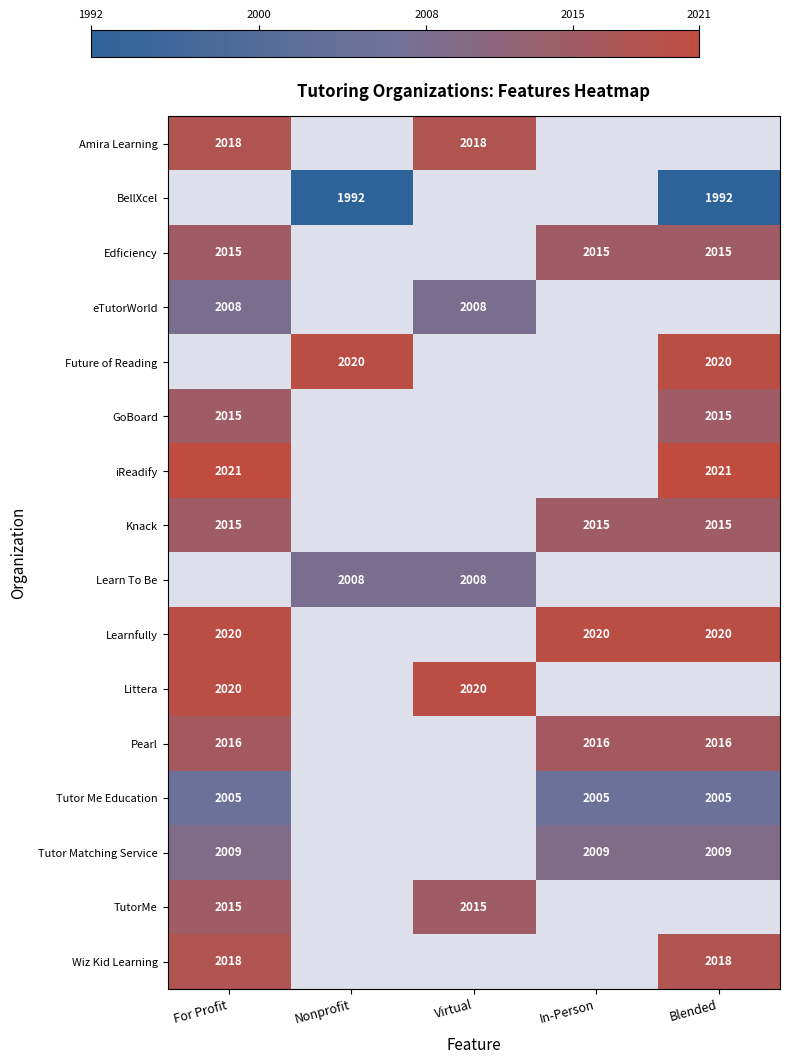

The value of Littera at For Profit is 969. True or false?

False